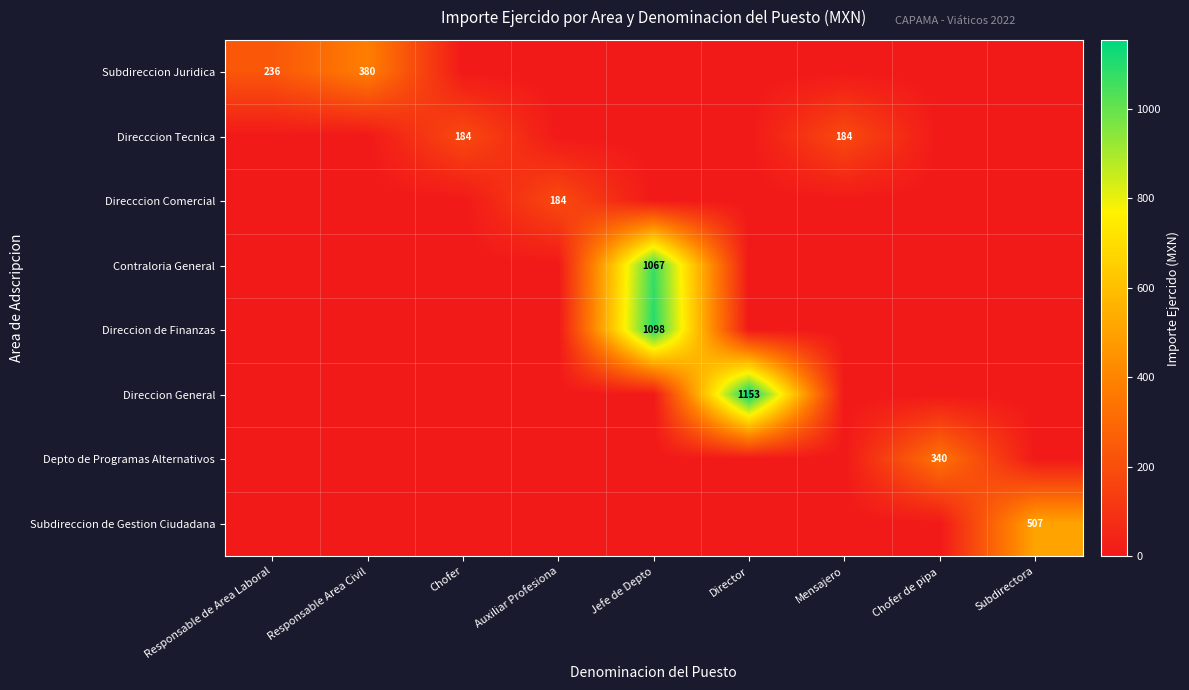

The Depto de Programas Alternativos series shows 340 at Chofer de pipa. True or false?

True